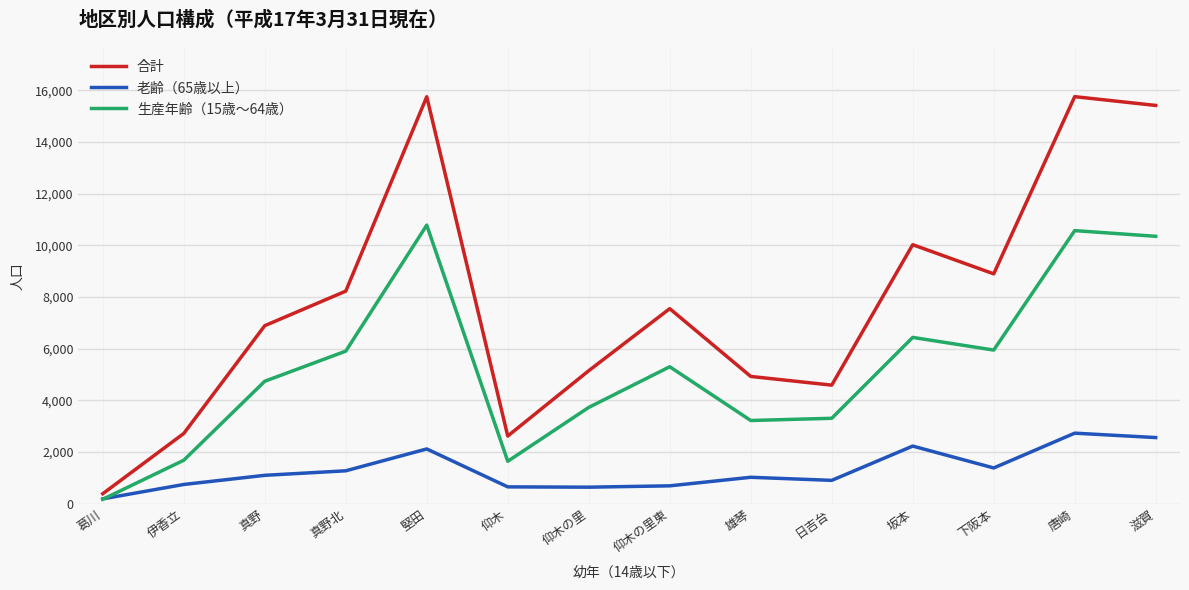

List the series in order of their peak value, highest first.

合計, 生産年齢（15歳～64歳）, 老齢（65歳以上）